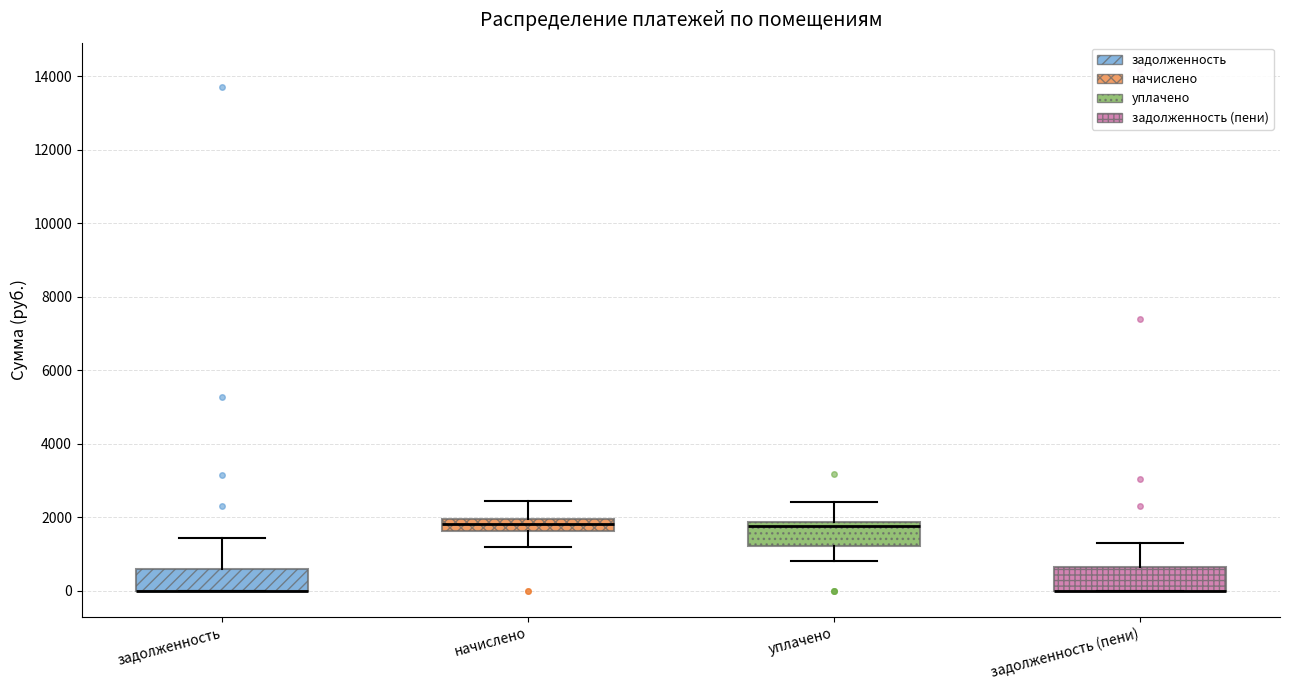

Reading left to right, read every box against the y-axis: the position of its median line, the range the box covers, and the ends of its whiskers. The values are not printed on the chart, so give them approximately, as read against the axis.

задолженность: median 0 (drawn on the box's lower edge), box 0 to 600, whiskers 0 to 1400
начислено: median 1800, box 1600 to 2000, whiskers 1200 to 2400
уплачено: median 1800 (just below the box's upper edge), box 1200 to 1800, whiskers 800 to 2400
задолженность (пени): median 0 (drawn on the box's lower edge), box 0 to 600, whiskers 0 to 1200